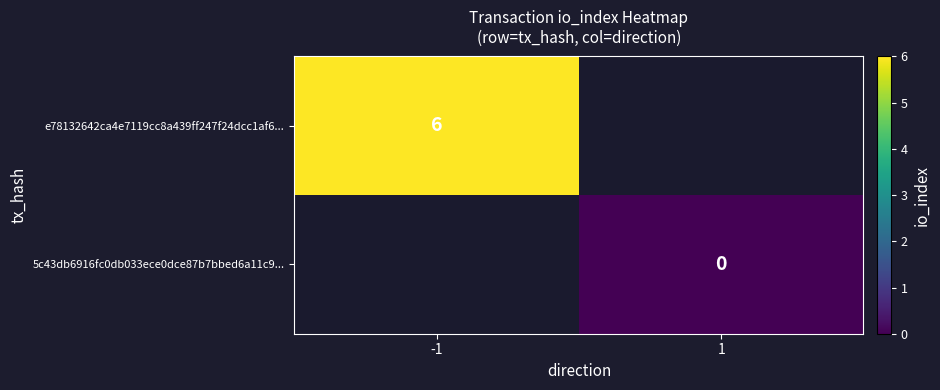

True or false: e78132642ca4e7119cc8a439ff247f24dcc1af6... has a value of 6 at -1.

True